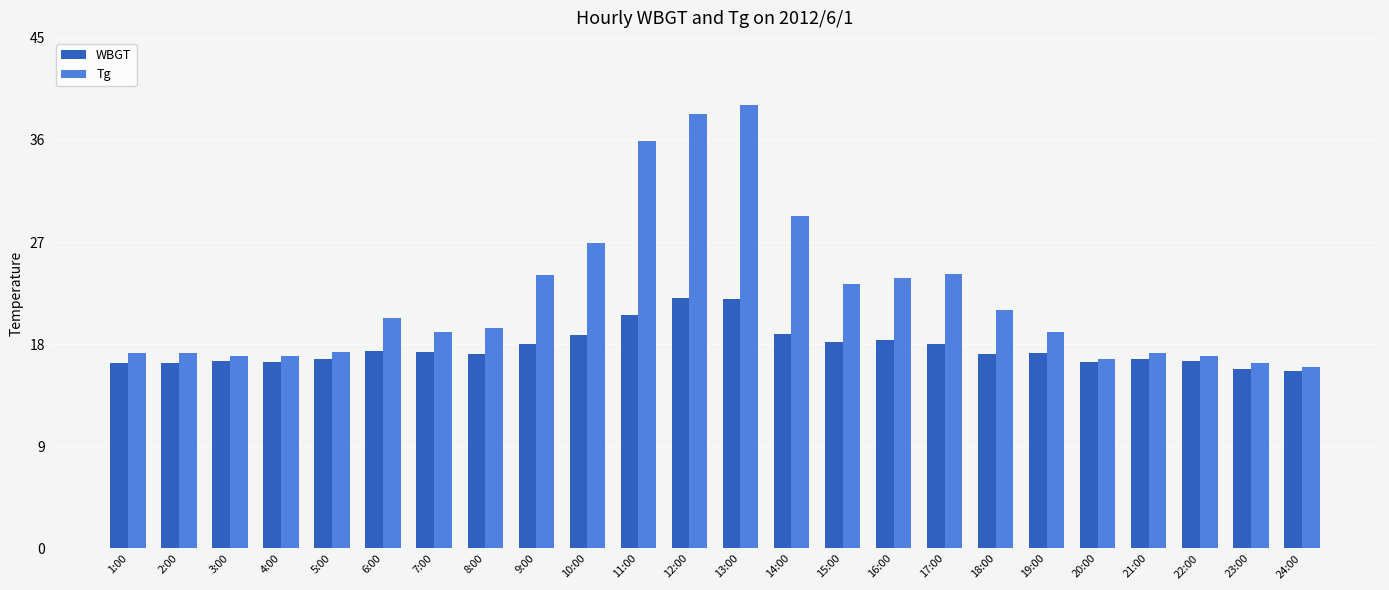

Count the number of data series in this chart.

2